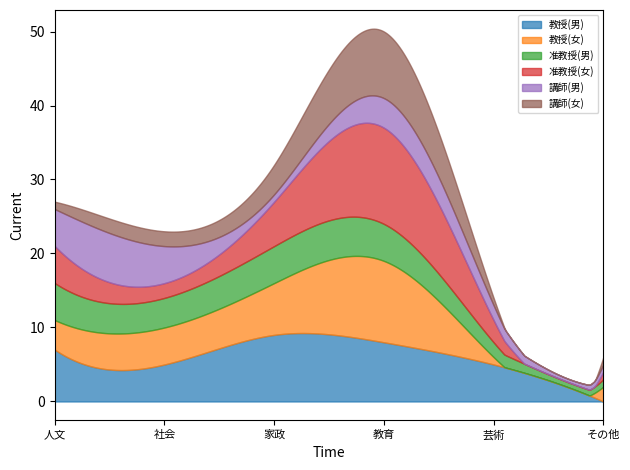

Which series has the largest total across all categories?

教授(男)